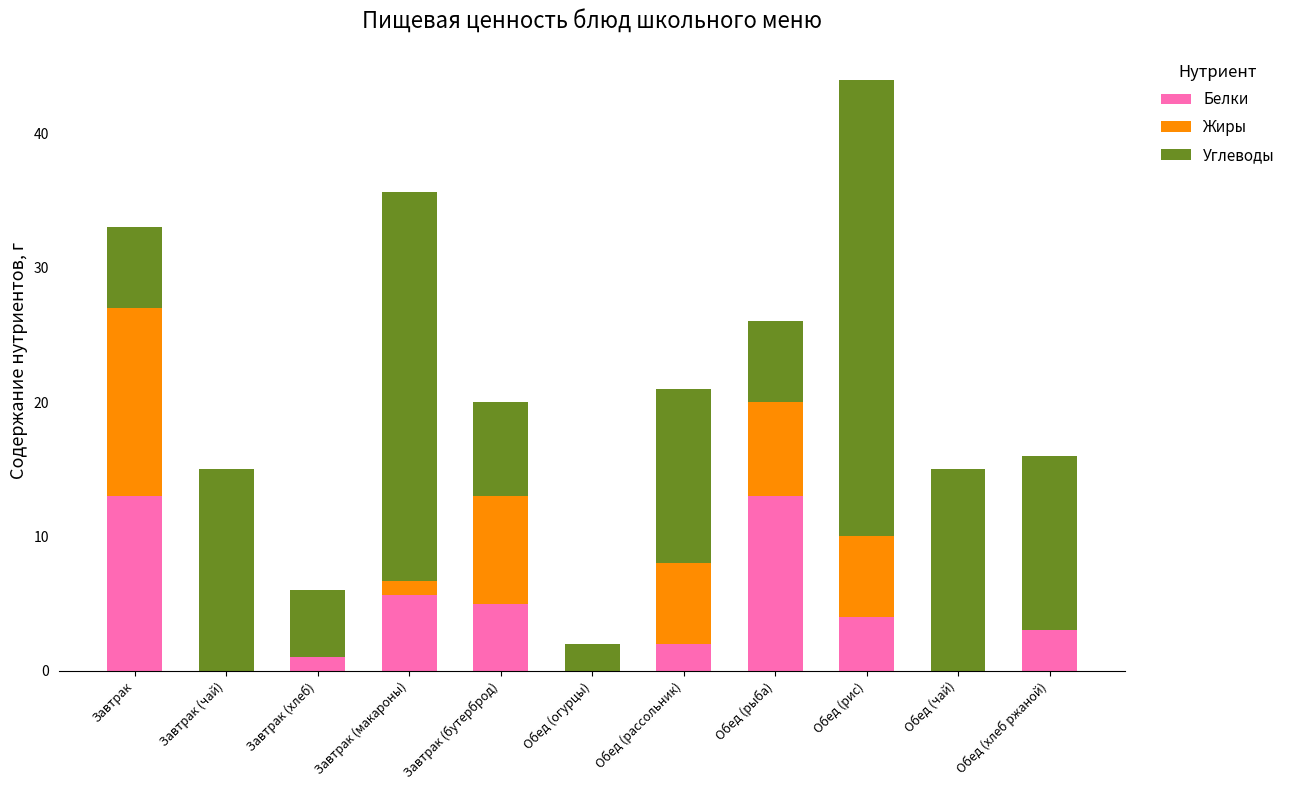

True or false: Белки has a value of 13.0 at Завтрак.

True